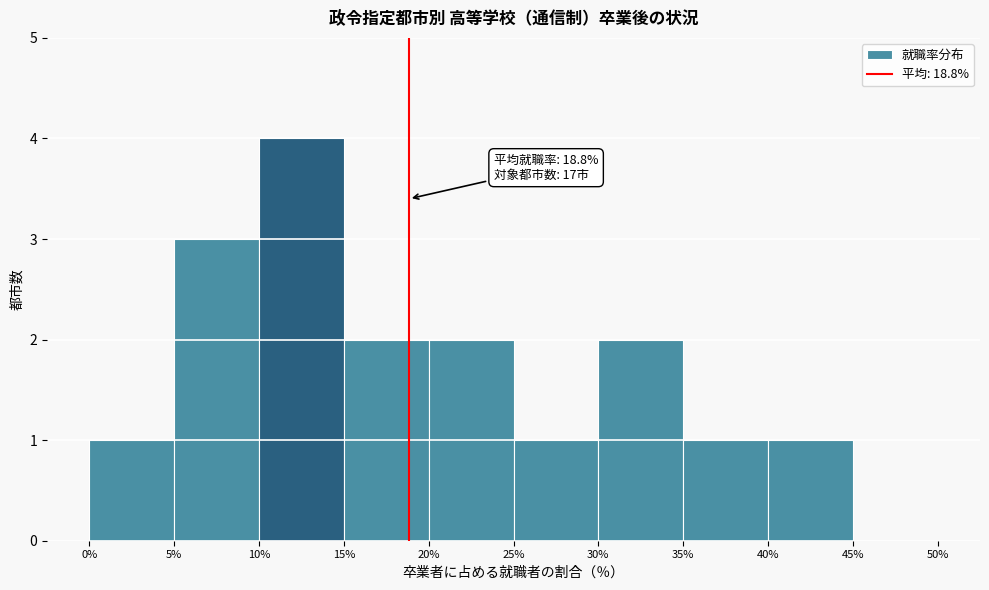

Over which range of the x-axis is the bar tallest?

10% to 15%